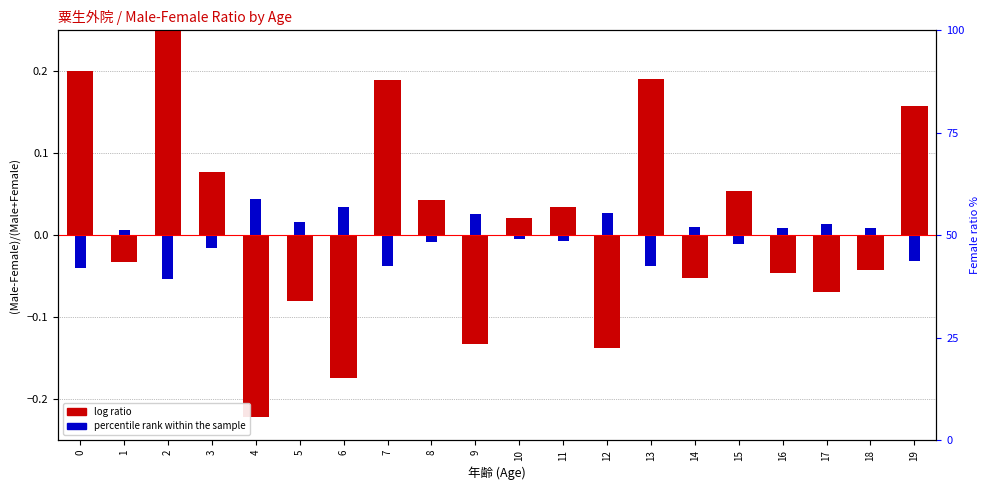

How many categories are shown in the chart?

20